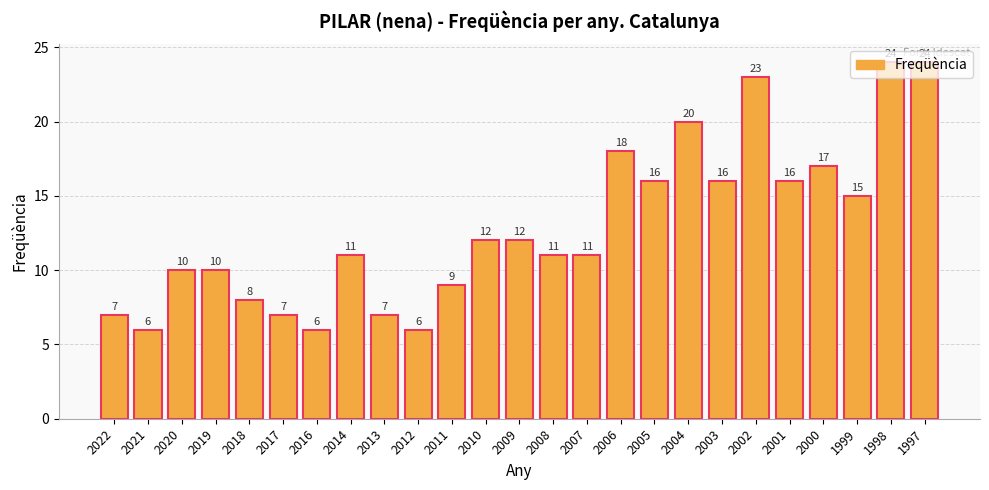

What is the minimum value shown in the chart?

6